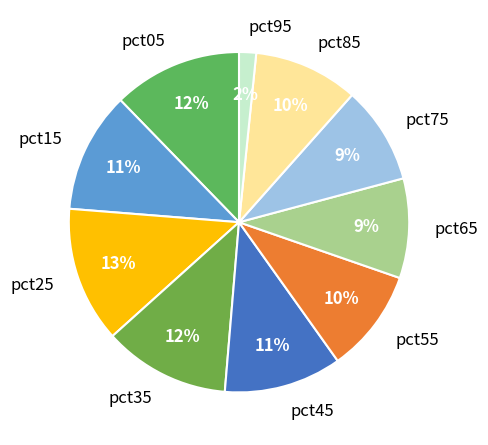

Combined, do pct85 and pct95 account for over 50%?

No